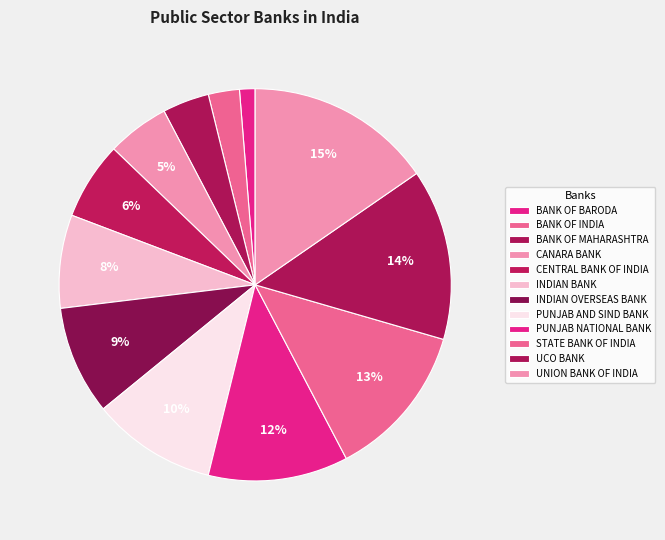

Which slice is the smallest?

BANK OF BARODA